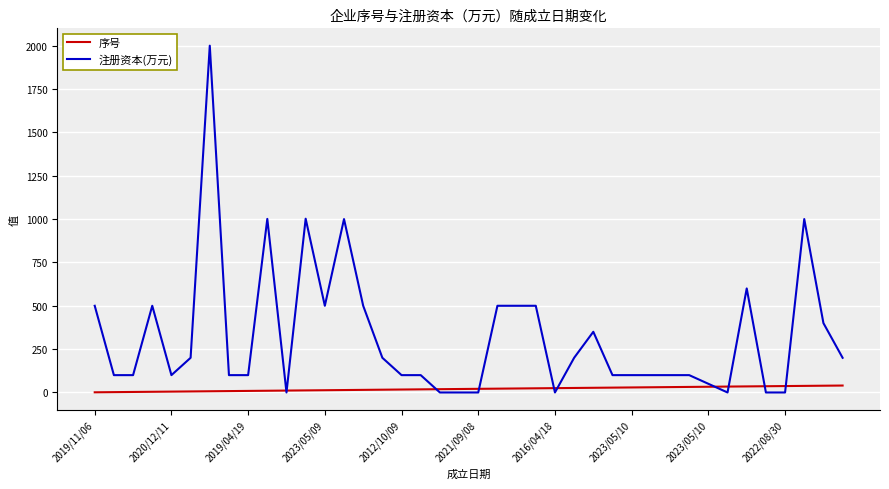

What is the maximum value for 注册资本(万元)?

2000